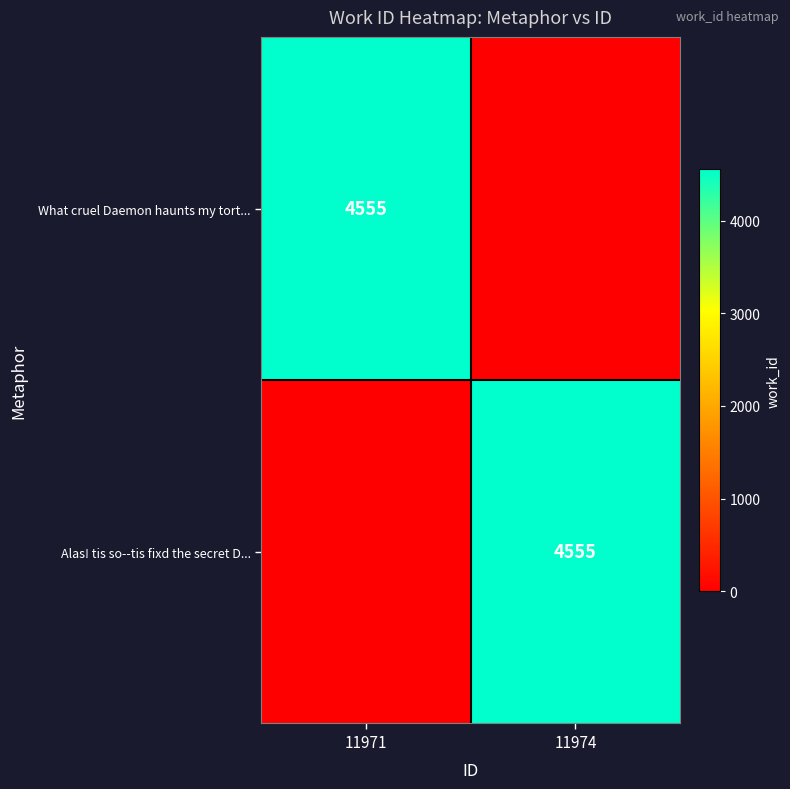

Is it true that What cruel Daemon haunts my tort... equals 4555 at 11971?

True